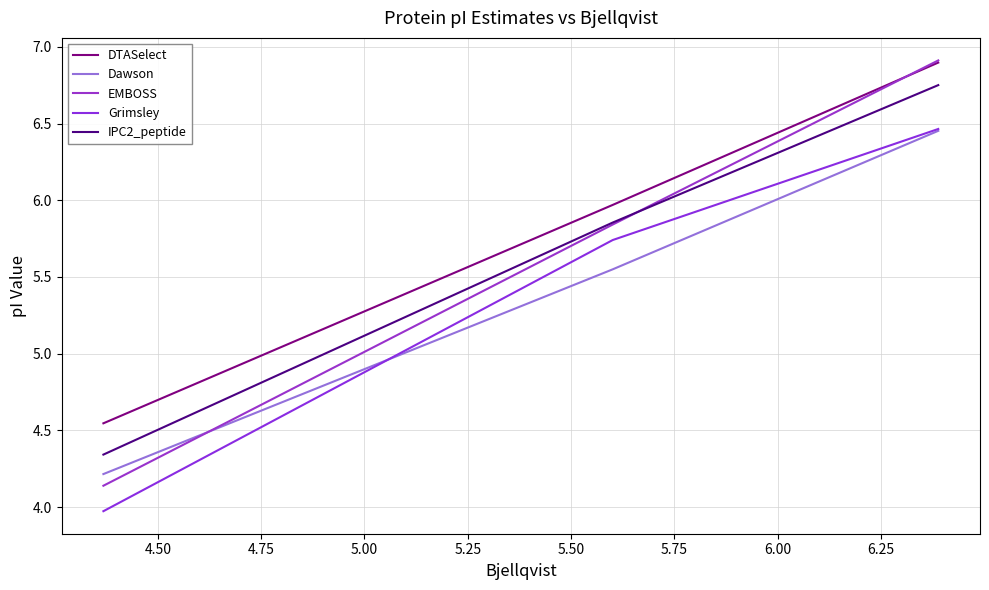

Rank the series by their maximum value, from highest to lowest.

EMBOSS, DTASelect, IPC2_peptide, Grimsley, Dawson